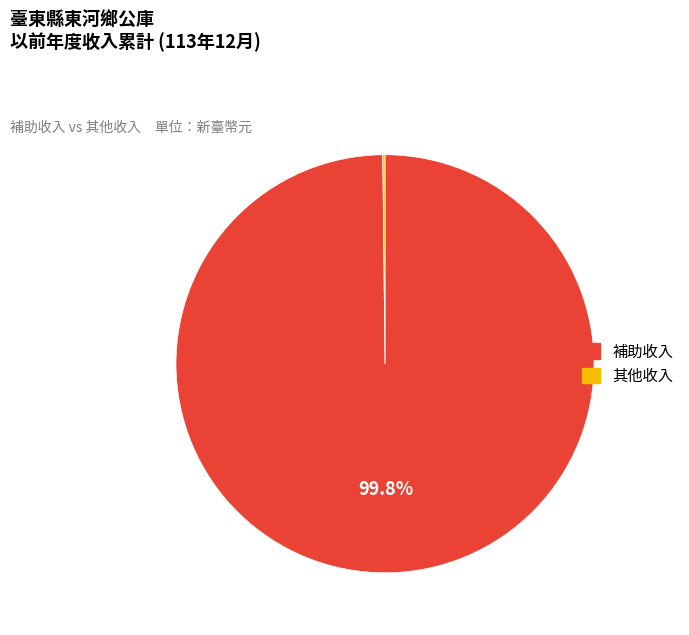

Is there any slice that represents more than half of the pie?

Yes